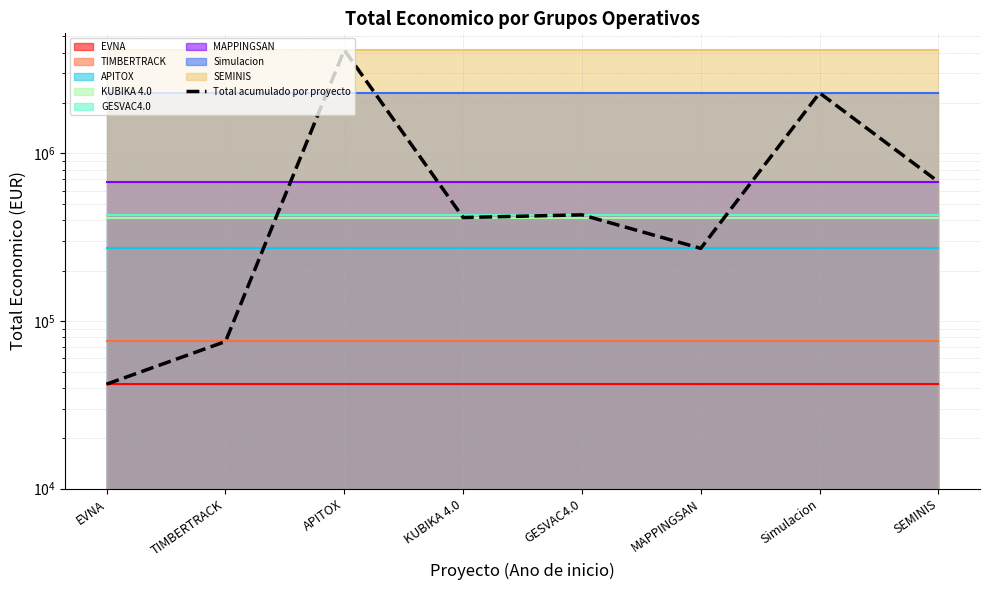

What is the sum of the values at MAPPINGSAN and Simulacion?

2567619